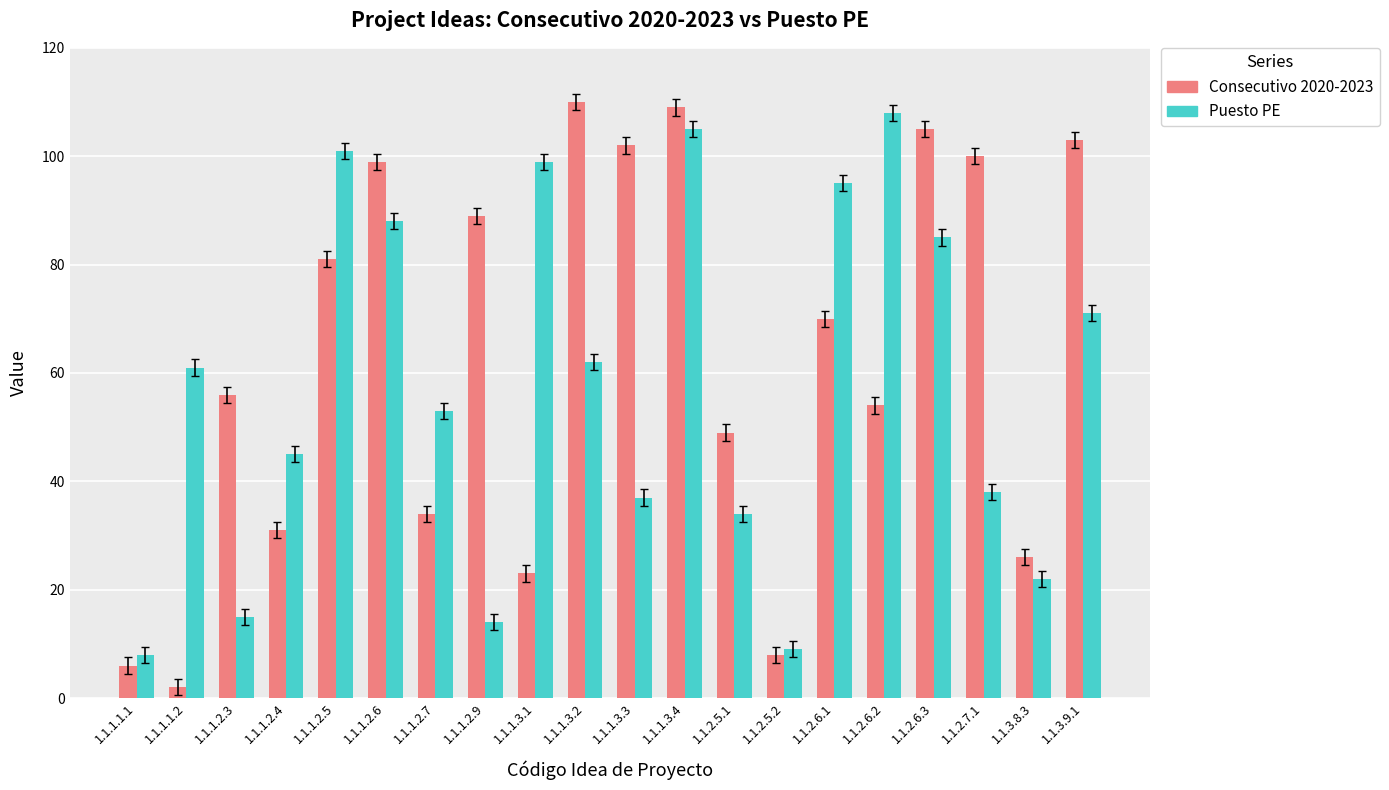

At which label does Consecutivo 2020-2023 reach its minimum?

1.1.1.1.2